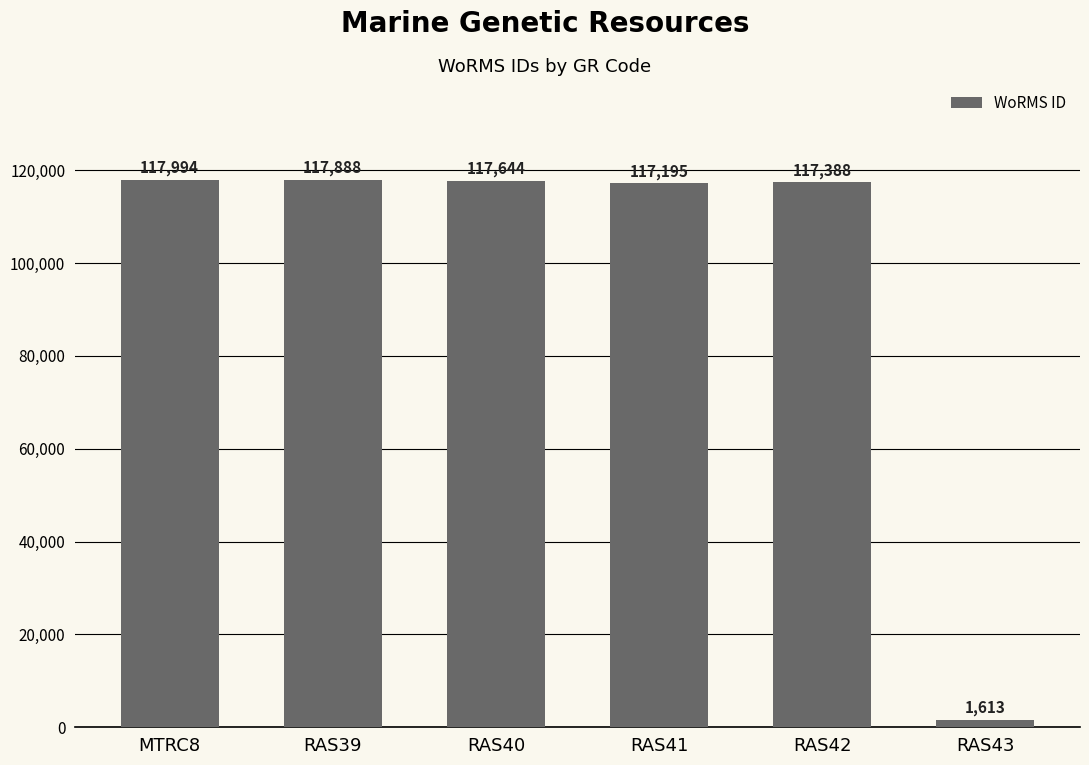

The value at MTRC8 is 117994. True or false?

True